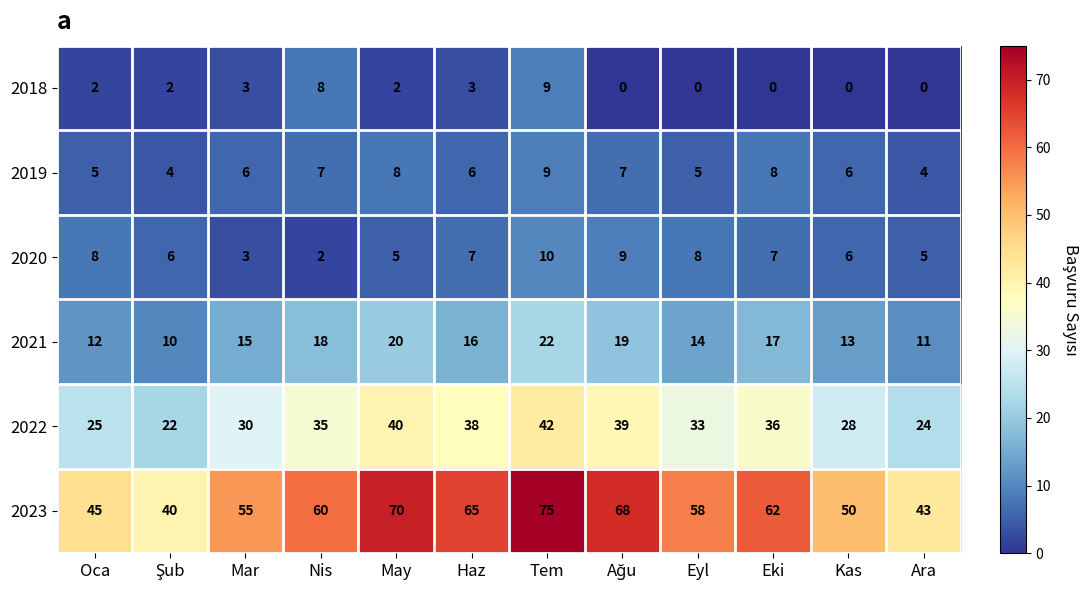

The 2020 series shows 4 at Eyl. True or false?

False